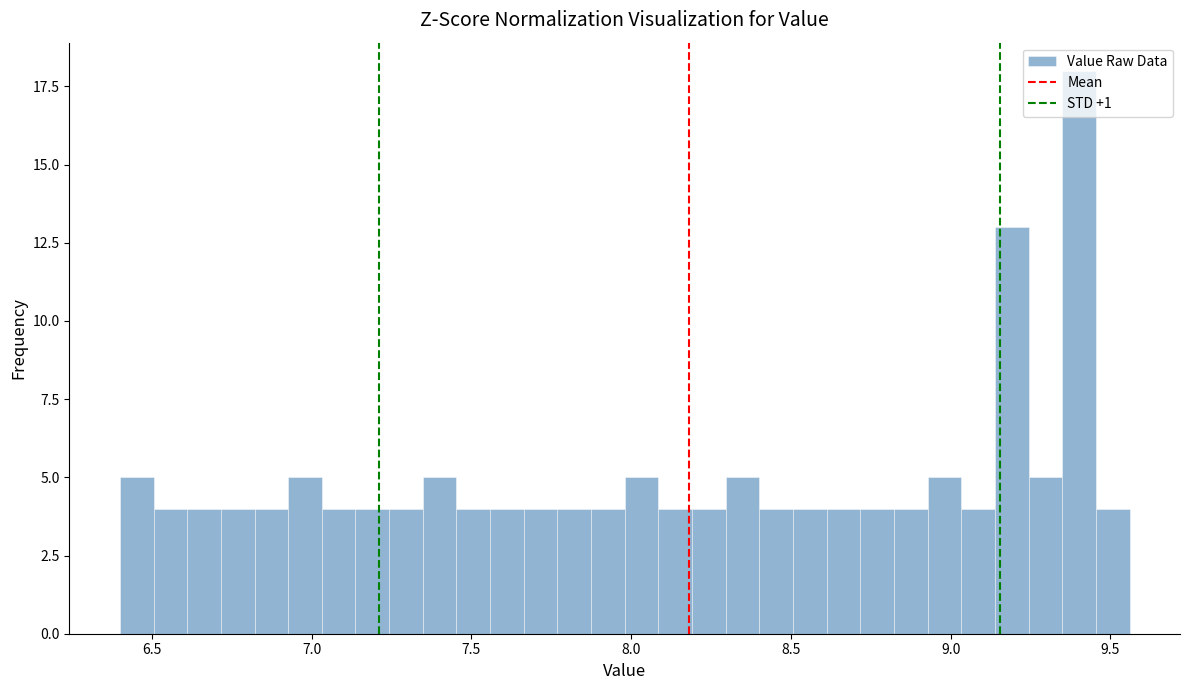

Around what value on the x-axis is the tallest bar? Give the approximate position of its centre, as read against the axis.

9.40